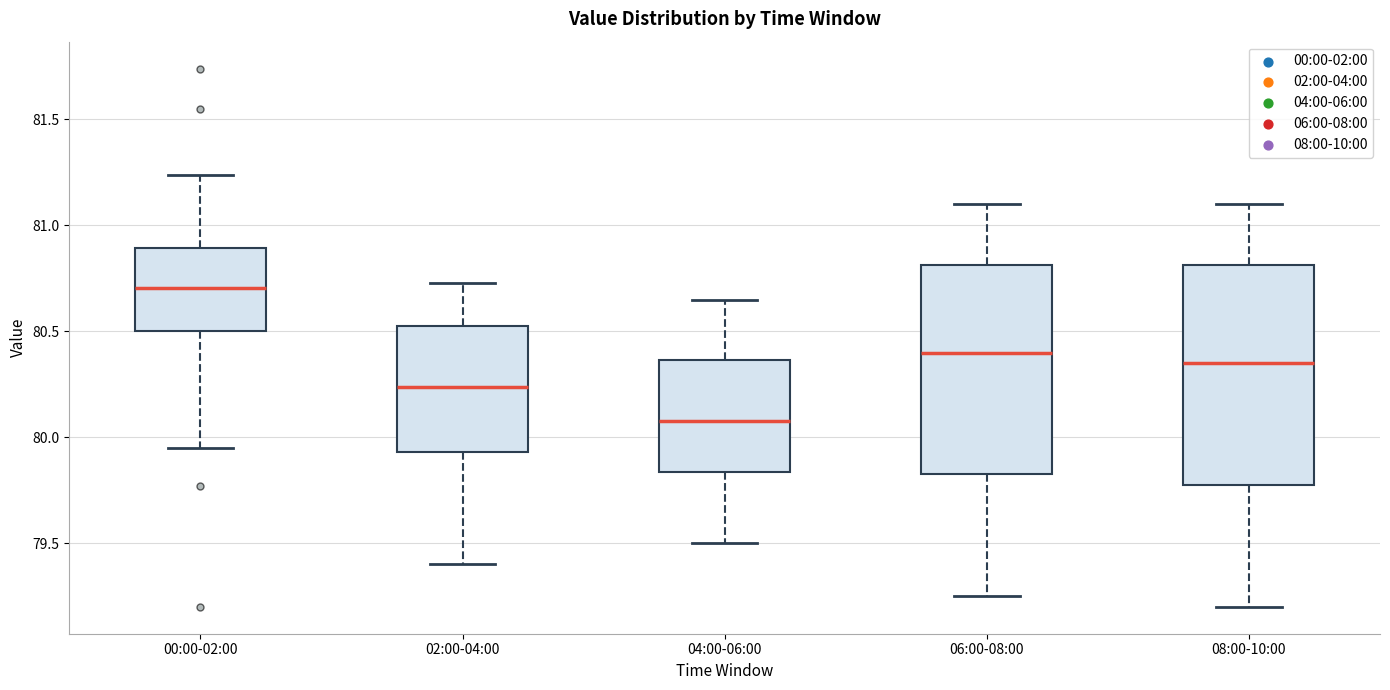

Where does the median line of the box for 06:00-08:00 sit on the y-axis? The values are not printed on the chart, so give them approximately, as read against the axis.

80.40